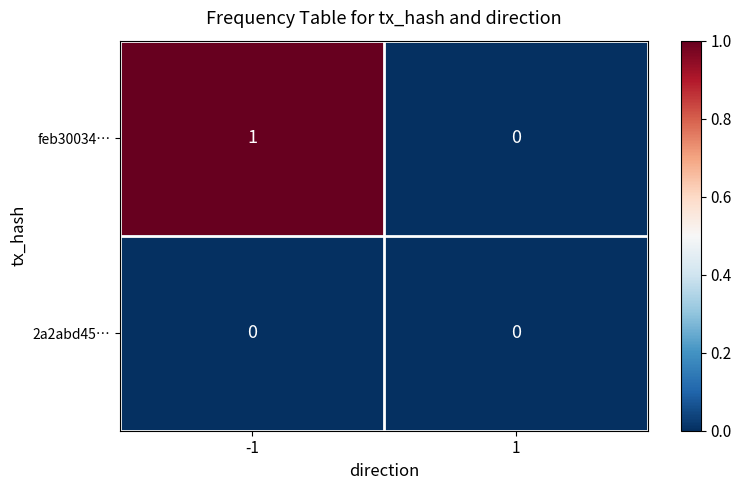

How many categories are shown in the chart?

2